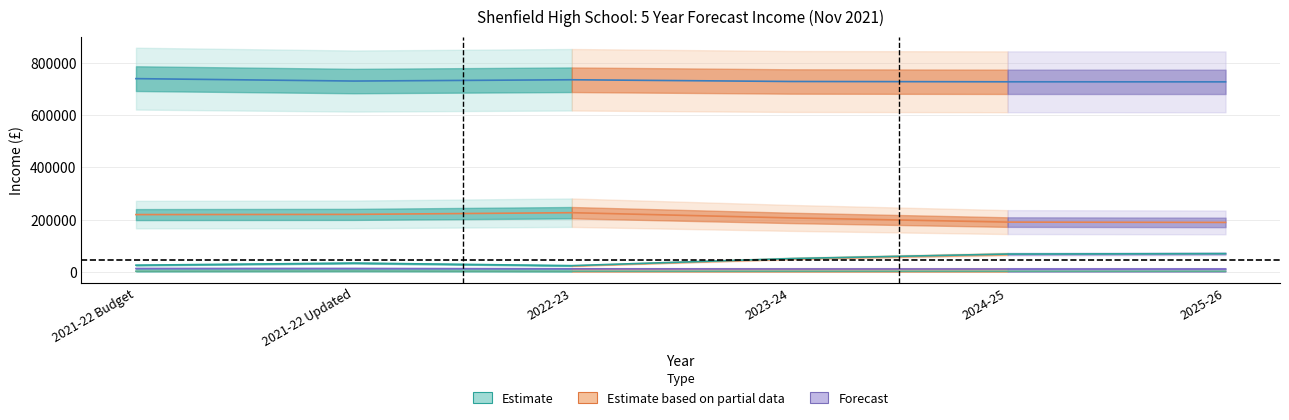

What is the difference between the maximum and minimum values in the Carry Forward - Revenue series?

45995.7